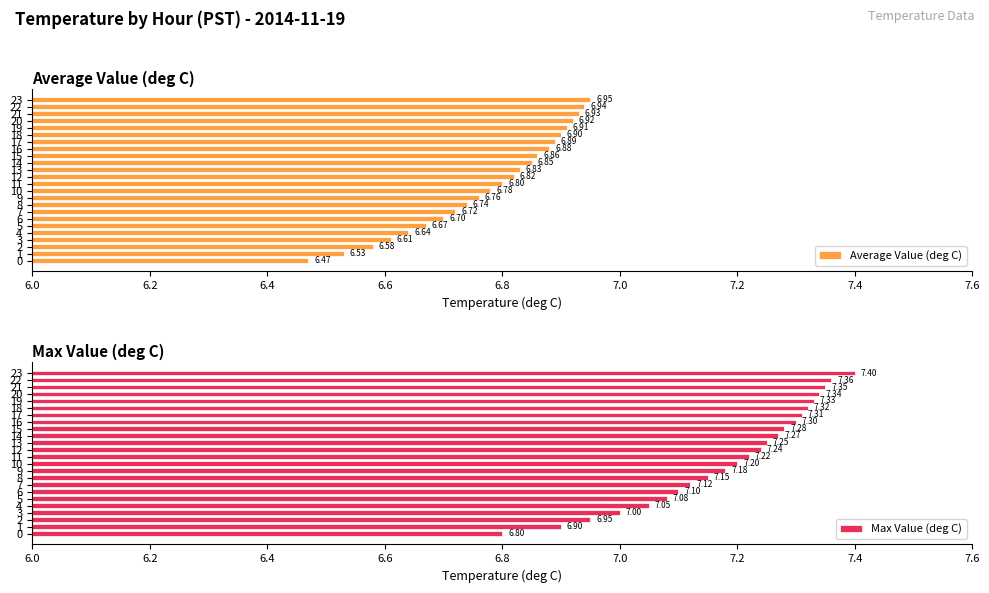

What is the difference between the maximum and minimum values in the Max Value (deg C) series?

0.6